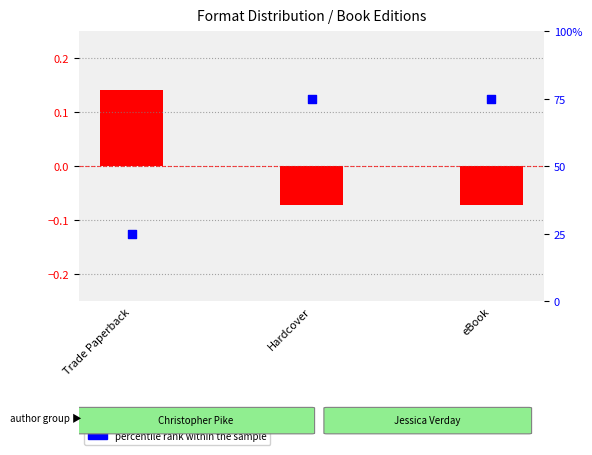

Which series reaches the minimum Y coordinate?

transformed count